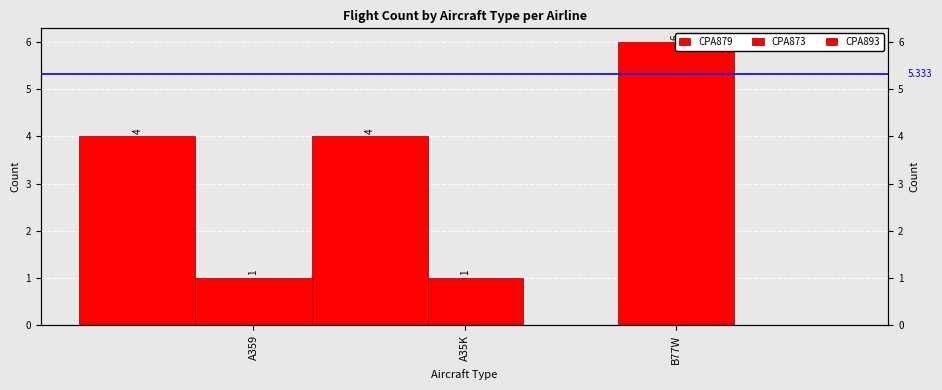

Which category has the lowest value across all series?

A35K